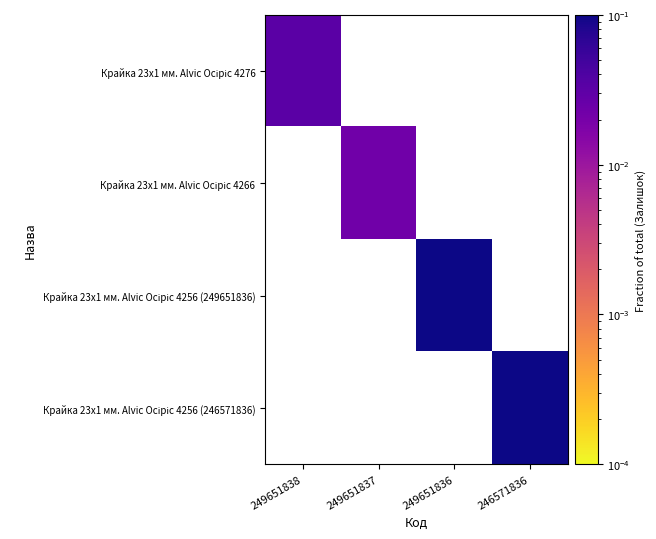

Rank the series by their maximum value, from lowest to highest.

Крайка 23x1 мм. Alvic Oсіріс 4276, Крайка 23x1 мм. Alvic Oсіріс 4266, Крайка 23x1 мм. Alvic Oсіріс 4256 (249651836), Крайка 23x1 мм. Alvic Oсіріс 4256 (246571836)